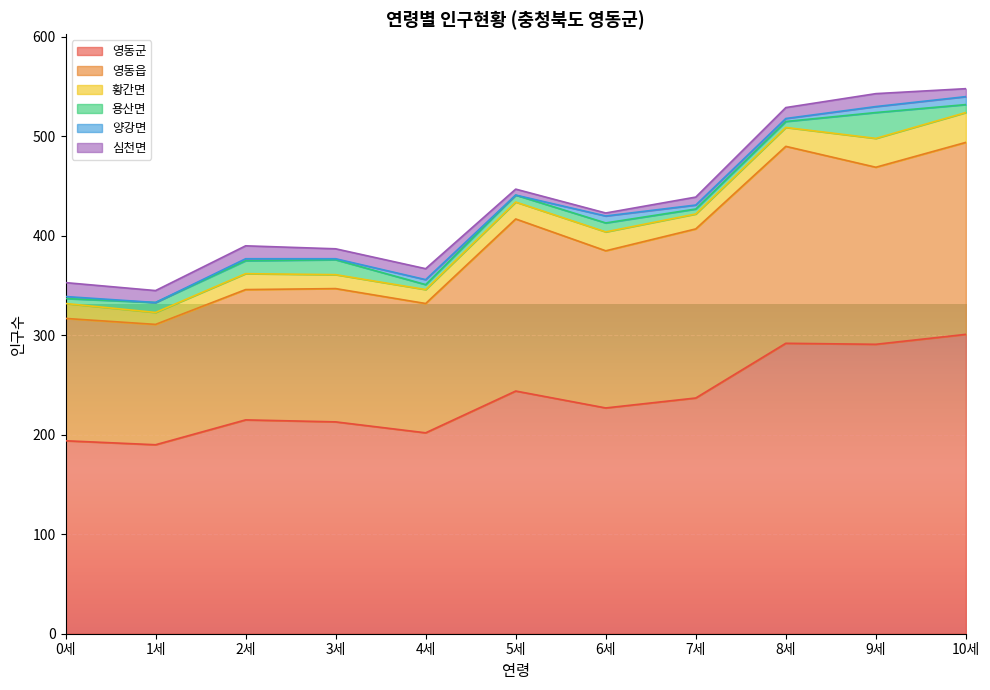

True or false: 영동읍 and 황간면 intersect in this chart.

False